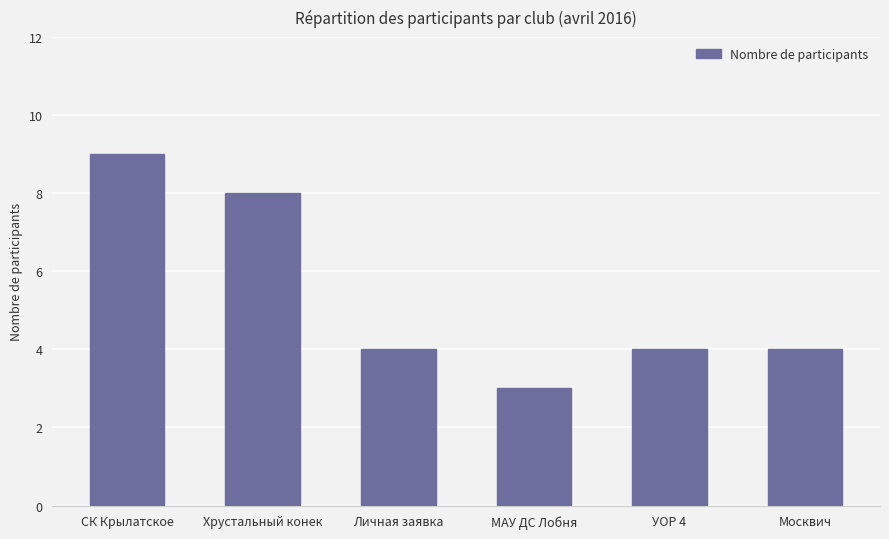

What is the average value?

5